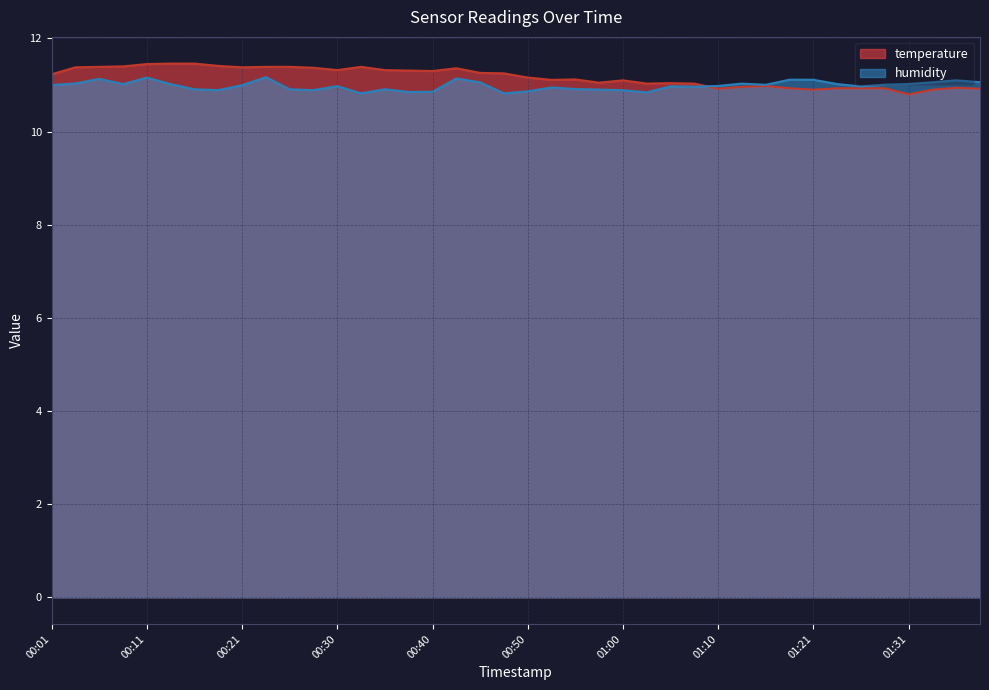

Where do humidity and temperature first cross each other?

01:08 and 01:10